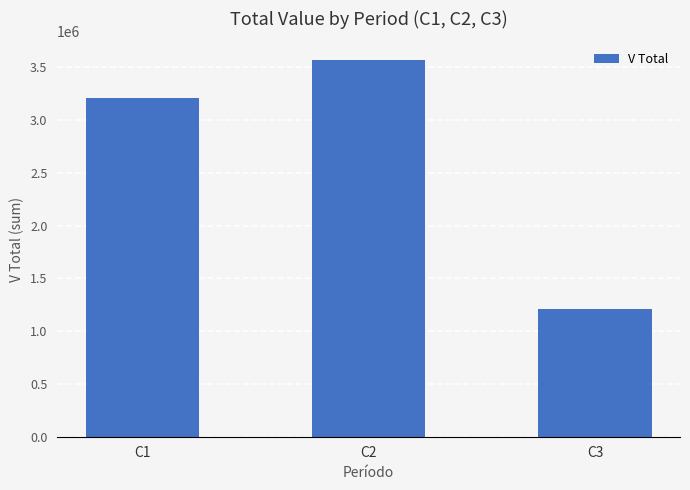

Reading left to right, transcribe all the data shown in this chart.

3205982.1	3565746.0	1206022.6